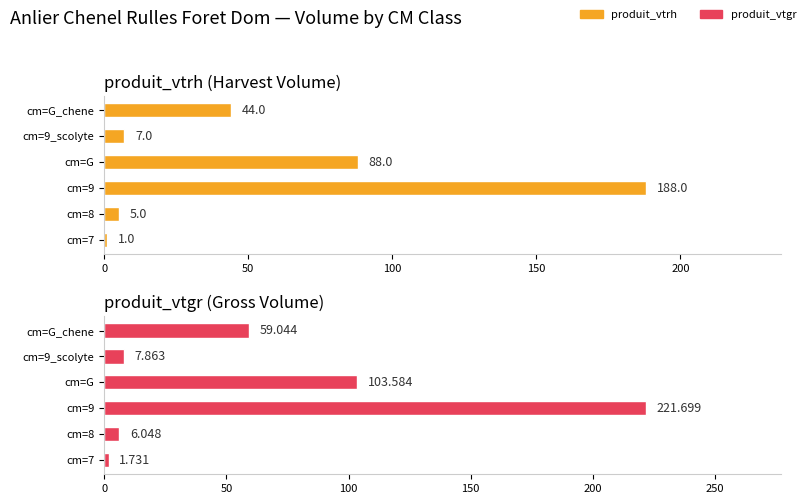

What is the difference between the second highest and second lowest values in the produit_vtgr series?

97.5